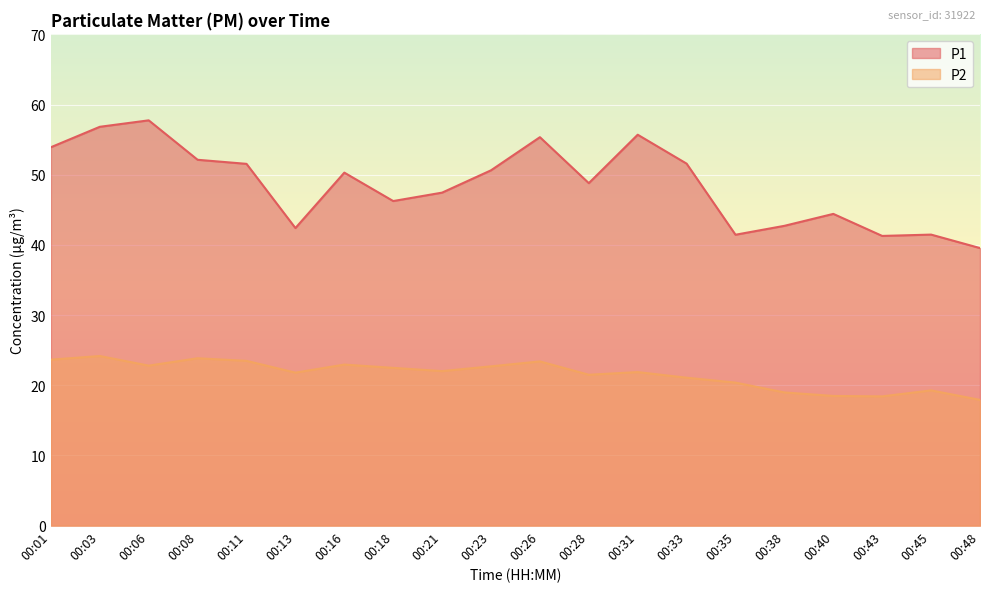

Which series has the largest total across all categories?

P1